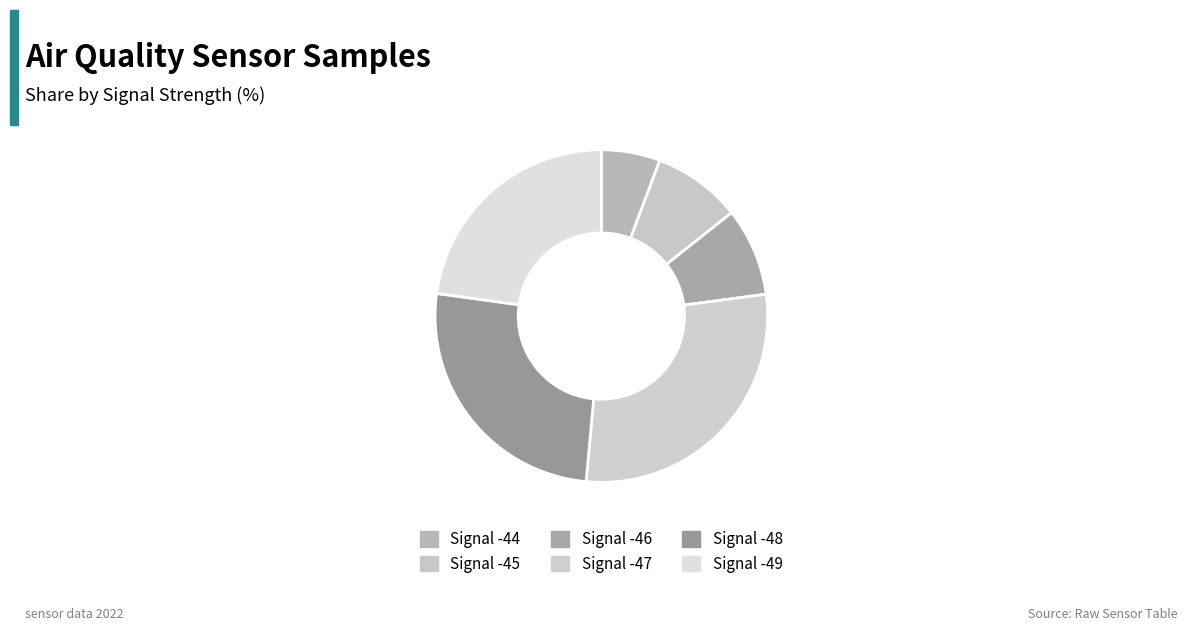

True or false: Signal -49 accounts for 7% of the total.

False